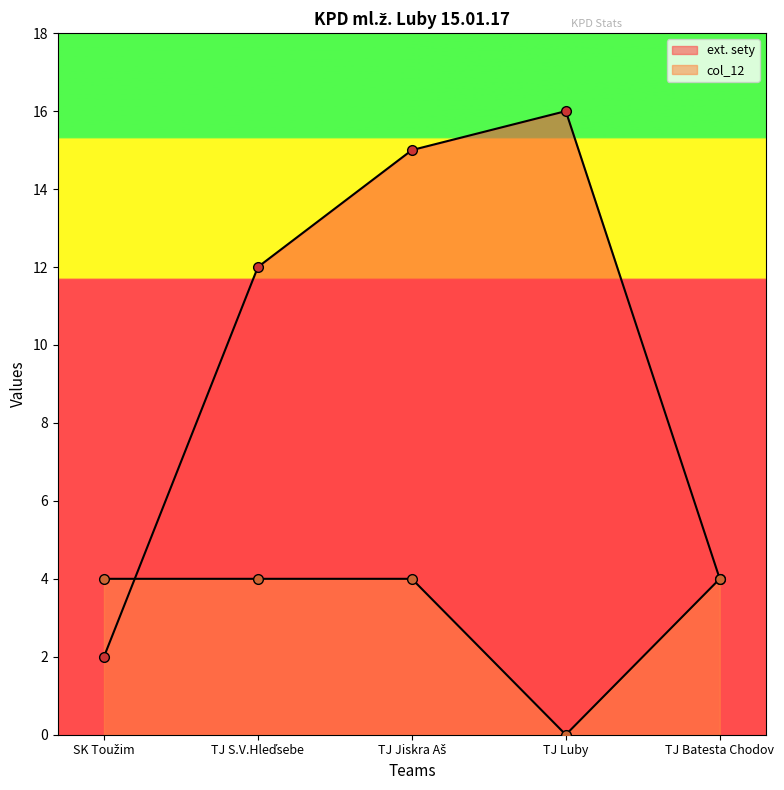

How many intersections are there between col_12 and ext. sety?

1